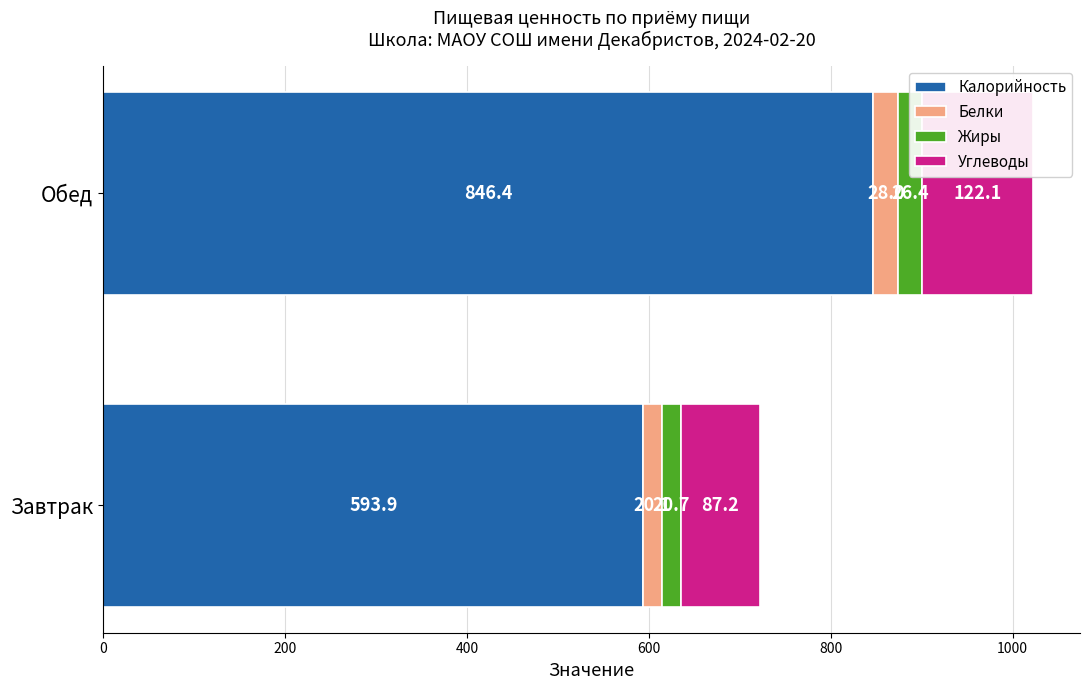

What is the difference between the Калорийность values at Завтрак and Обед?

252.5